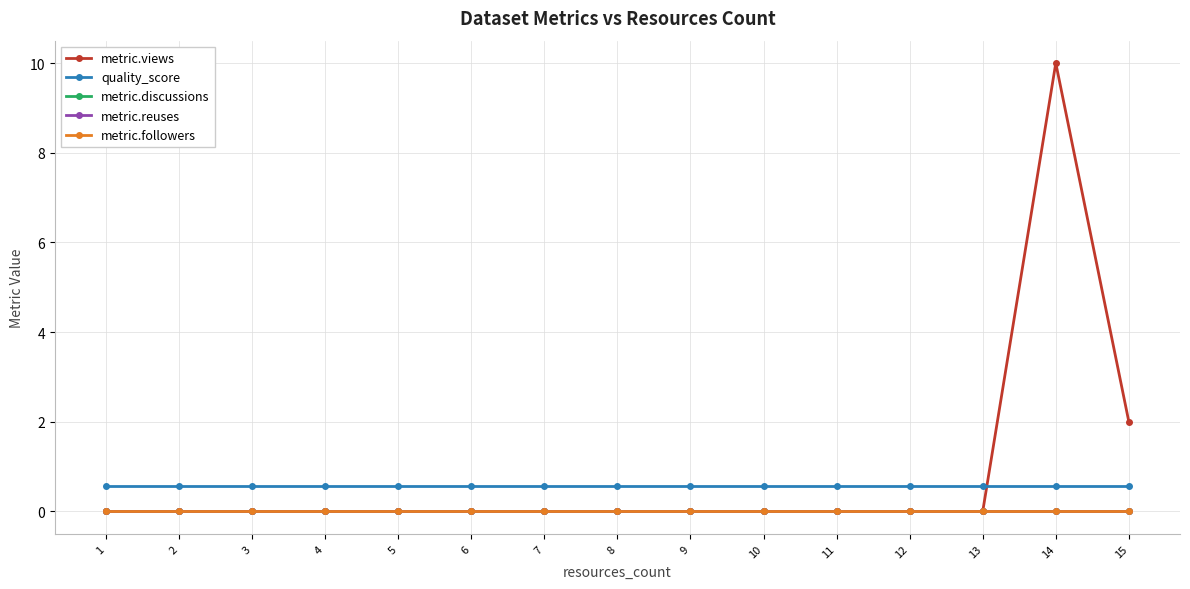

Does the chart have visible grid lines?

Yes